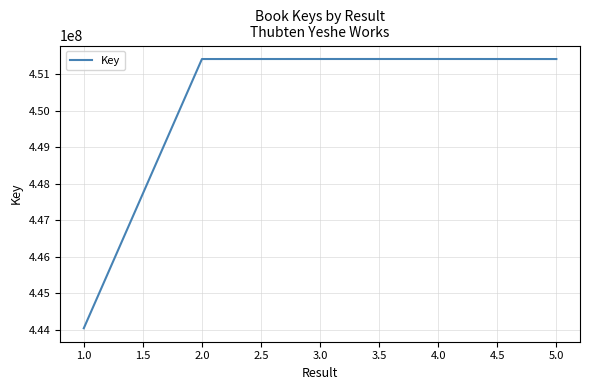

What is the difference between the maximum and minimum values?

7386293